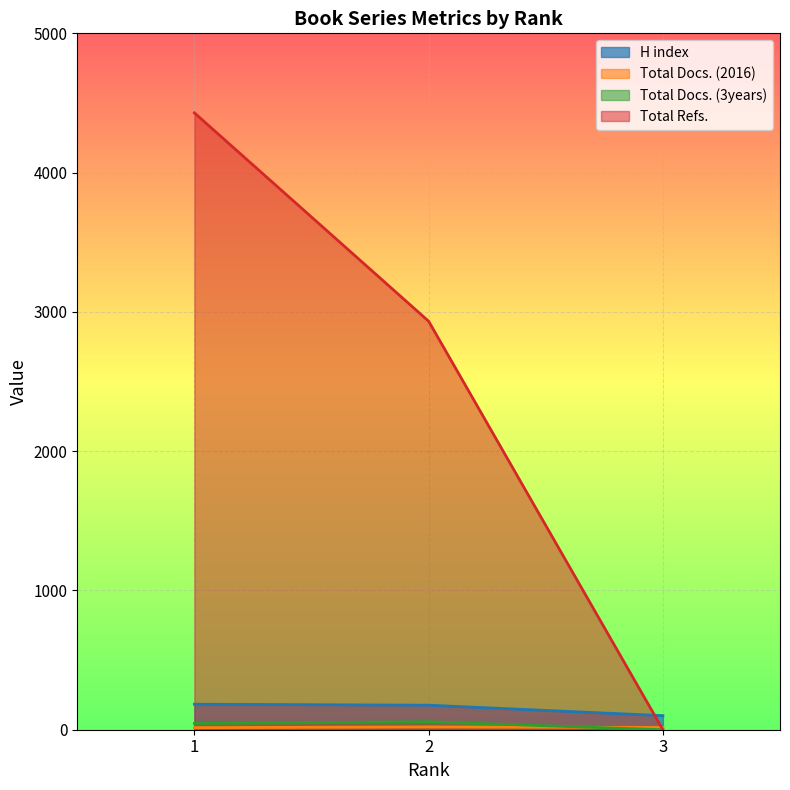

Does the chart display data point markers on the line(s)?

No